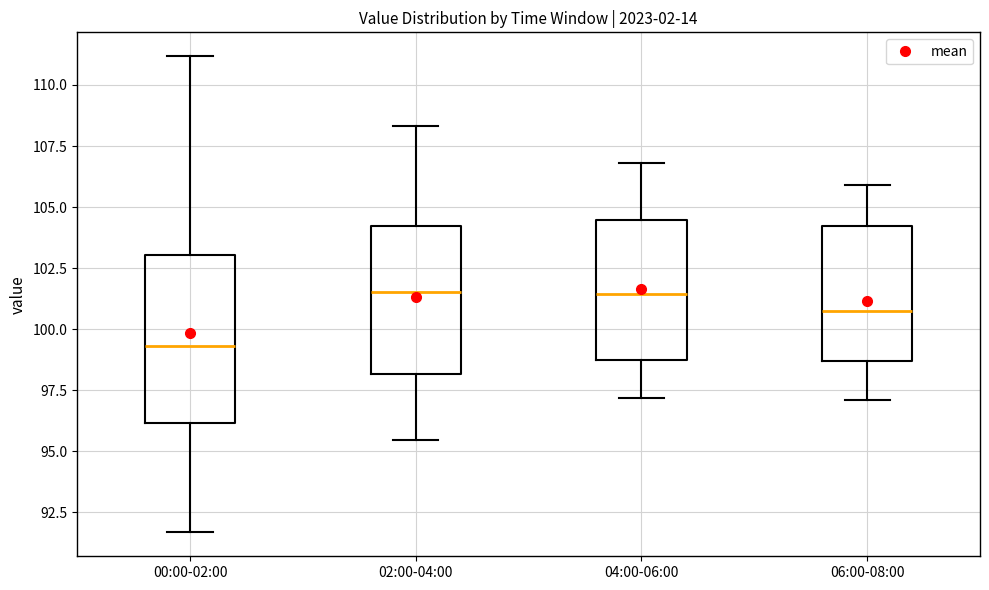

Where is the lower edge of the box for 00:00-02:00 on the y-axis? The values are not printed on the chart, so give them approximately, as read against the axis.

96.0